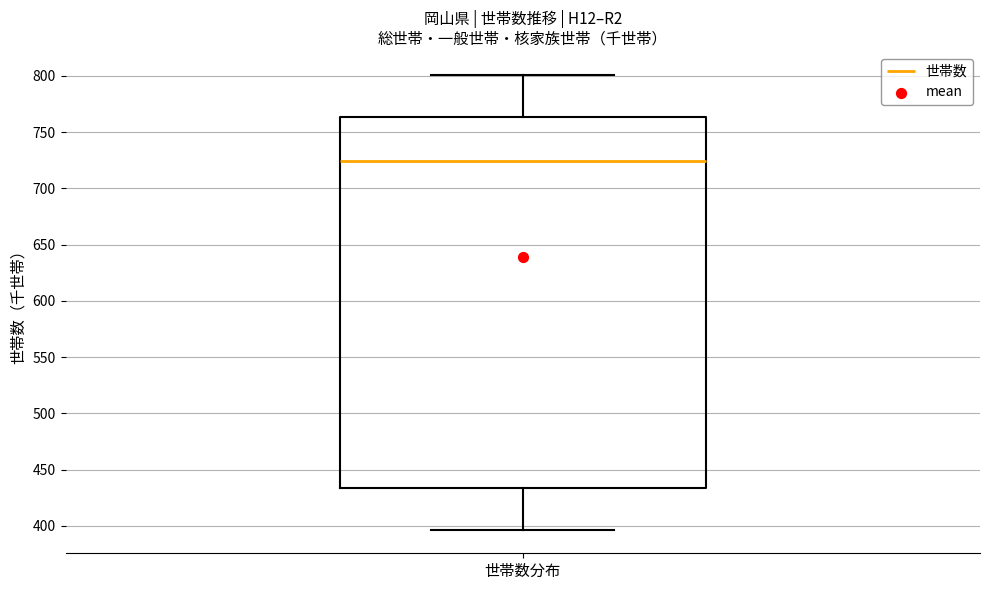

Transcribe this box plot: give where the median line is, the range the box spans, and where the two whiskers end, as read against the y-axis. The values are not printed on the chart, so give them approximately, as read against the axis.

median 725, box 435 to 765, whiskers 395 to 800